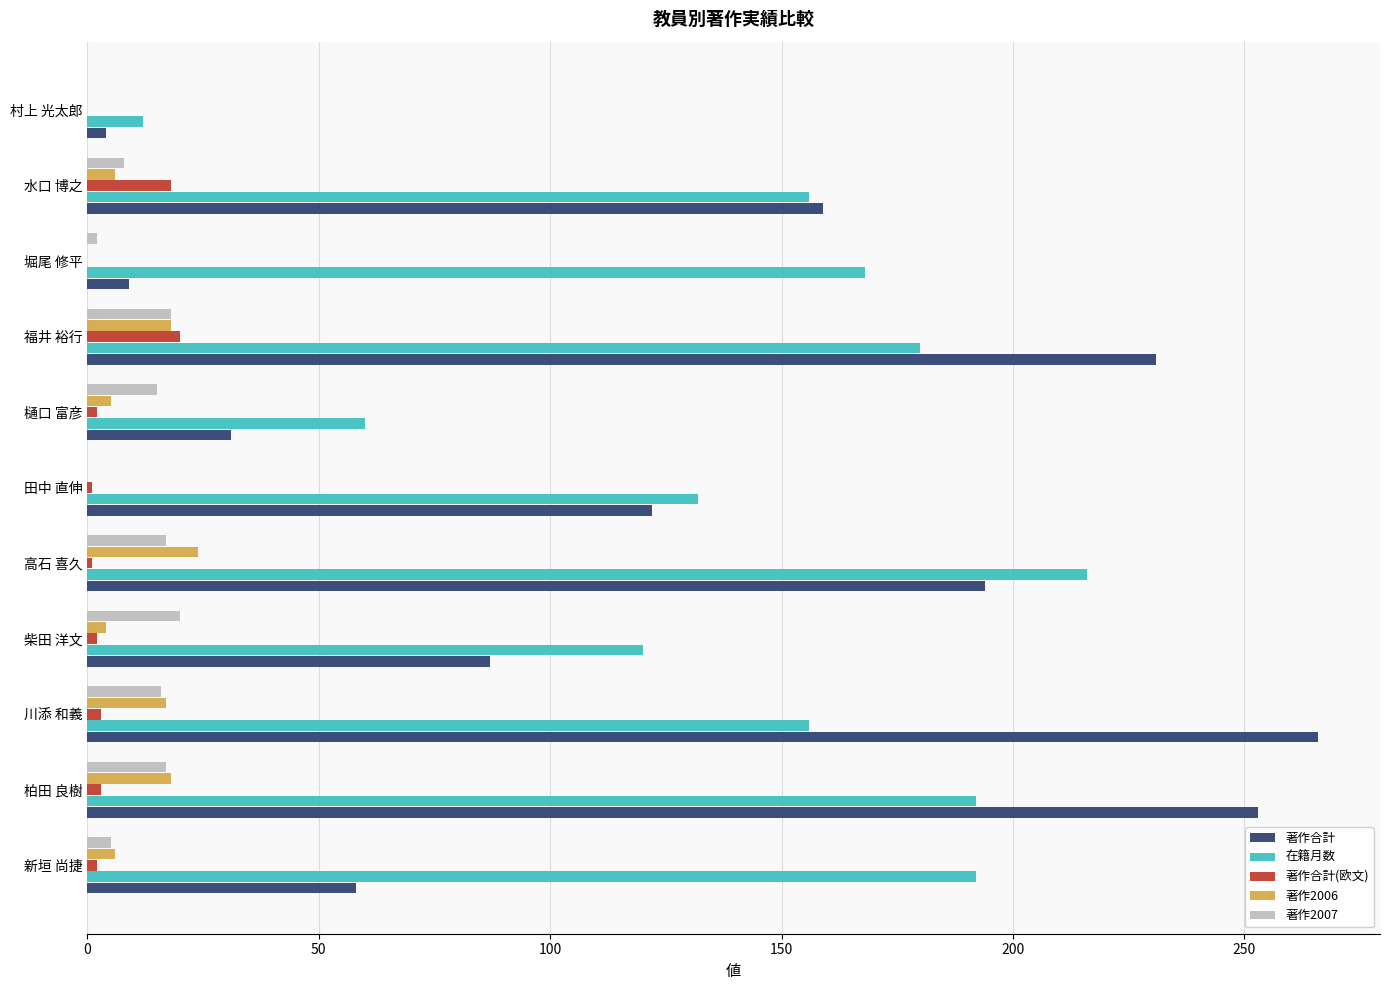

Is it true that 在籍月数 equals 45 at 川添 和義?

False